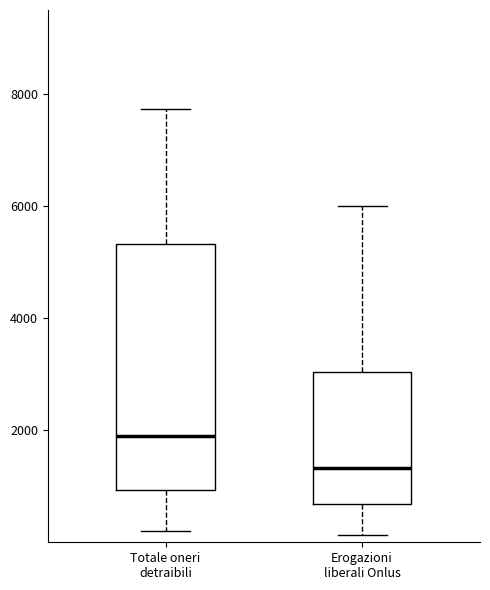

Reading left to right, read every box against the y-axis: the position of its median line, the range the box covers, and the ends of its whiskers. The values are not printed on the chart, so give them approximately, as read against the axis.

Totale oneri detraibili: median 2000, box 1000 to 5400, whiskers 200 to 7800
Erogazioni liberali Onlus: median 1400, box 600 to 3000, whiskers 200 to 6000